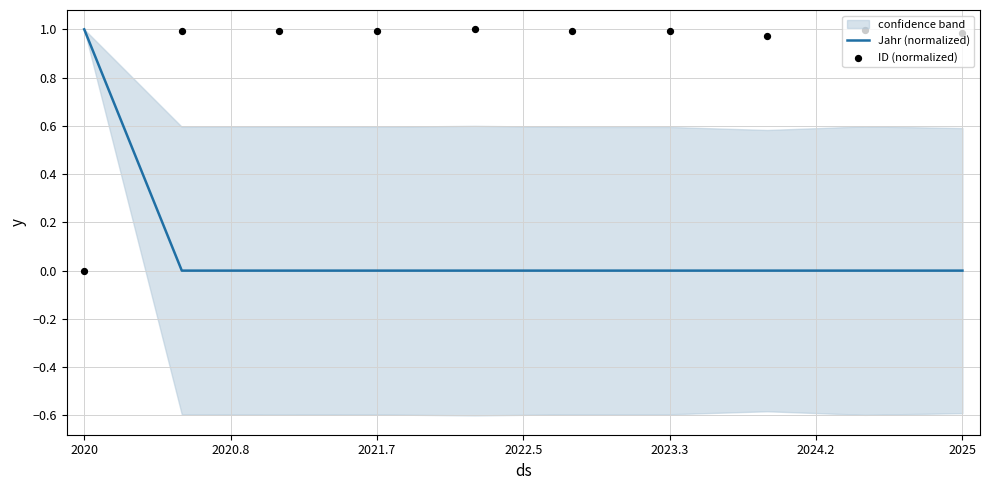

Which series contains the highest Y value?

ID (normalized)